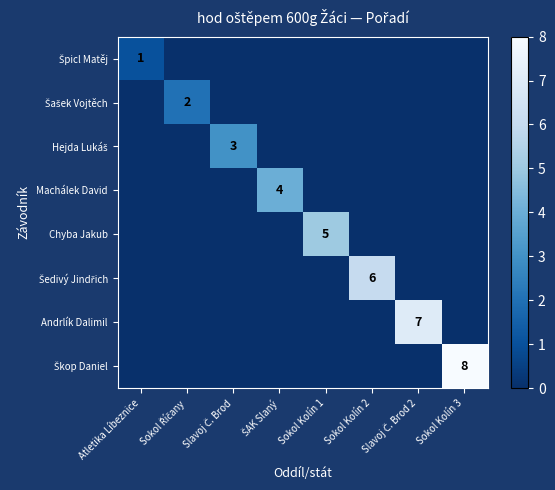

Which category has the lowest value in the Machálek David series?

Atletika Líbeznice